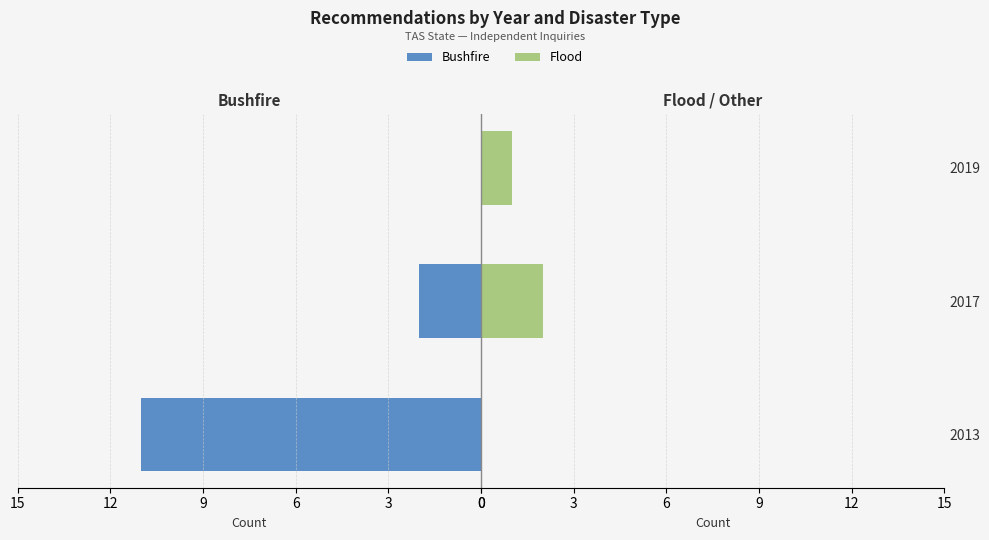

What is the spread (max minus min) of values at 2013?

11